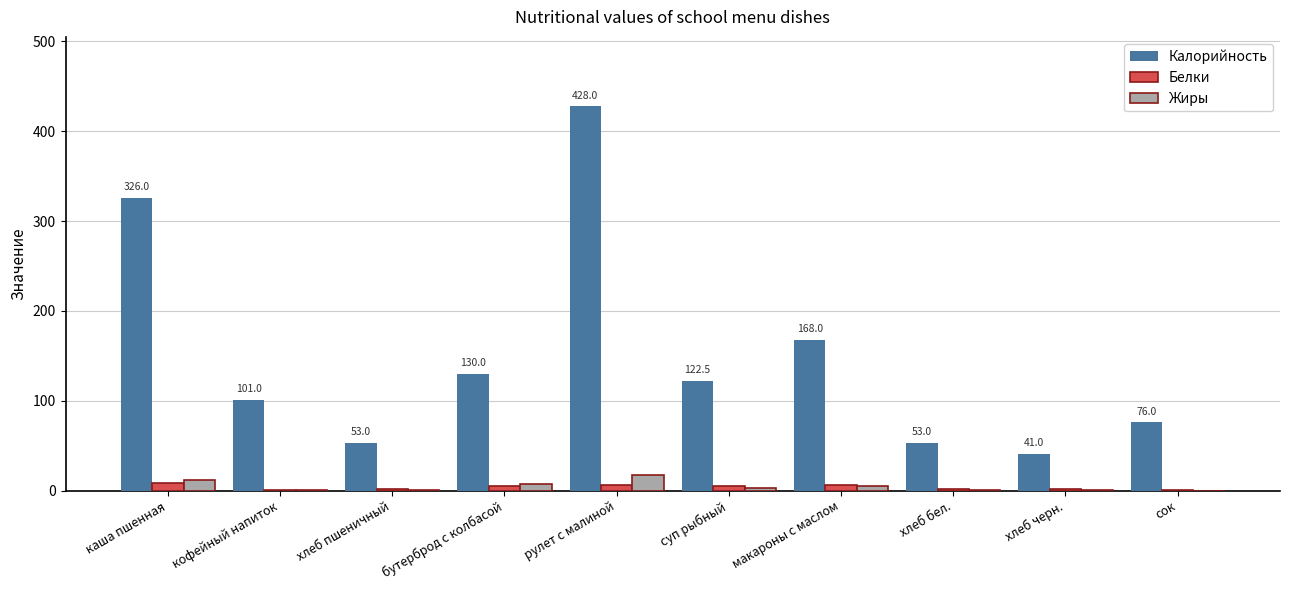

Between бутерброд с колбасой and сок, which series saw the biggest shift?

Калорийность